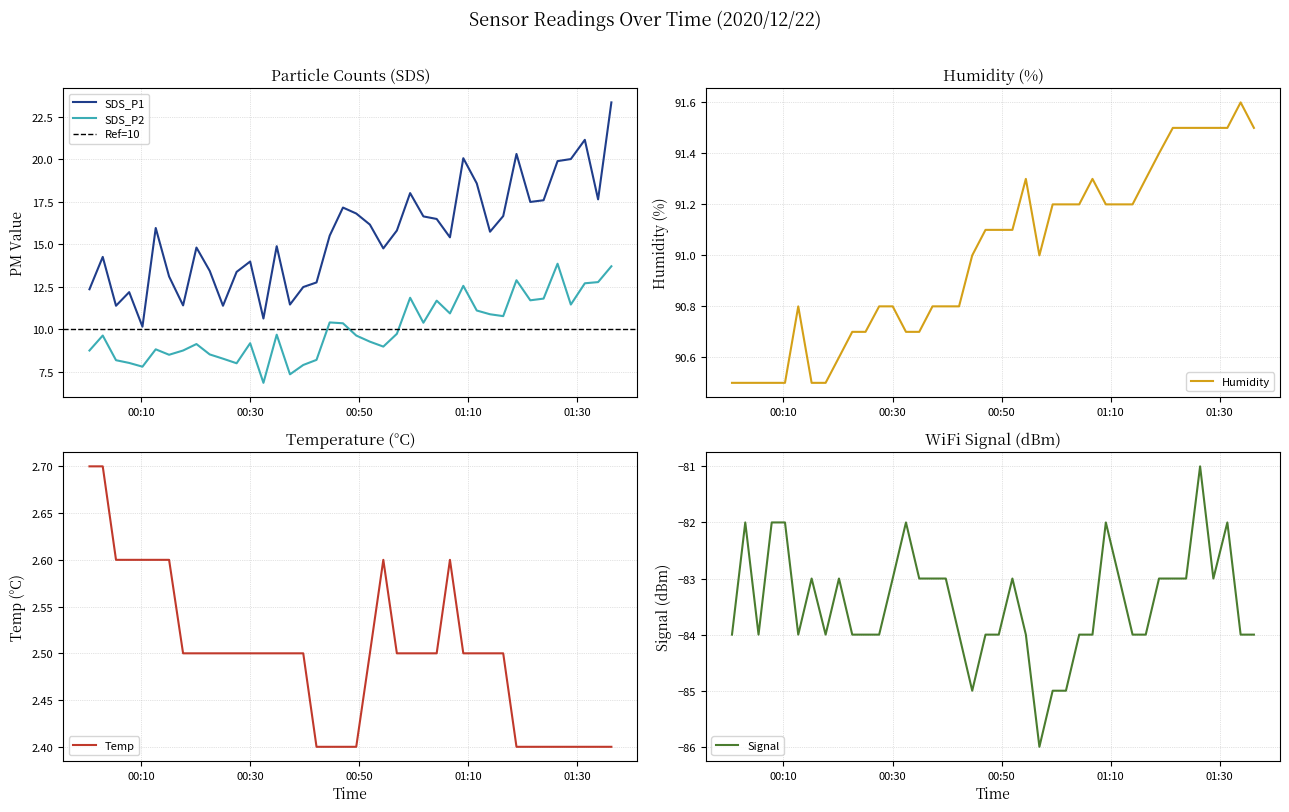

At which label is SDS_P1 closest to 16?

2020/12/22 00:12:43